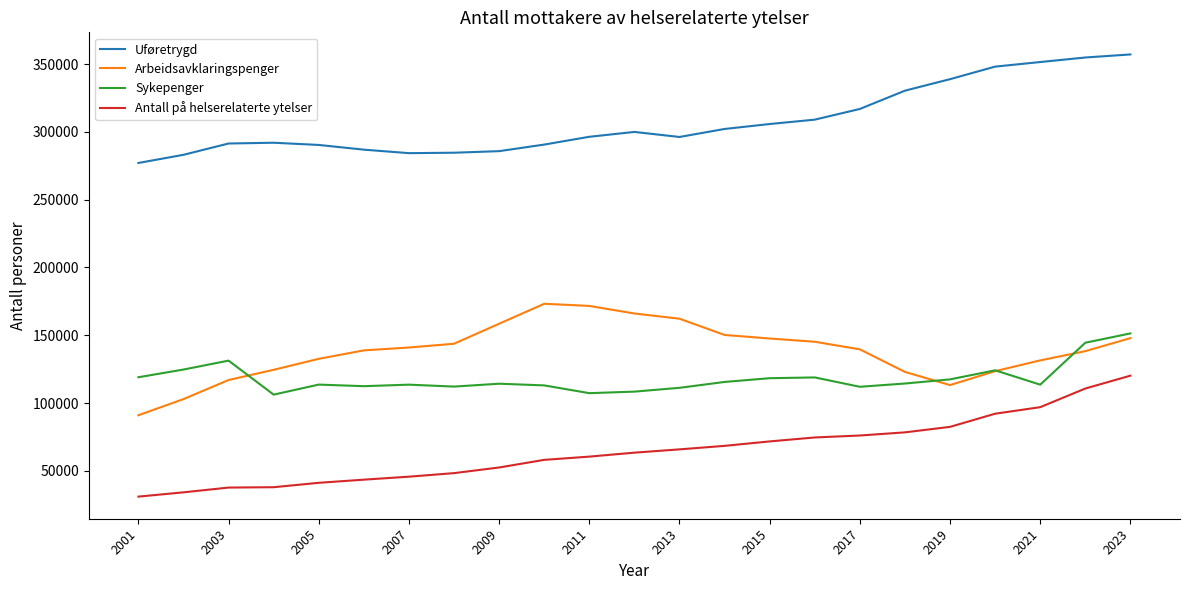

What is the minimum value for Sykepenger?

106179